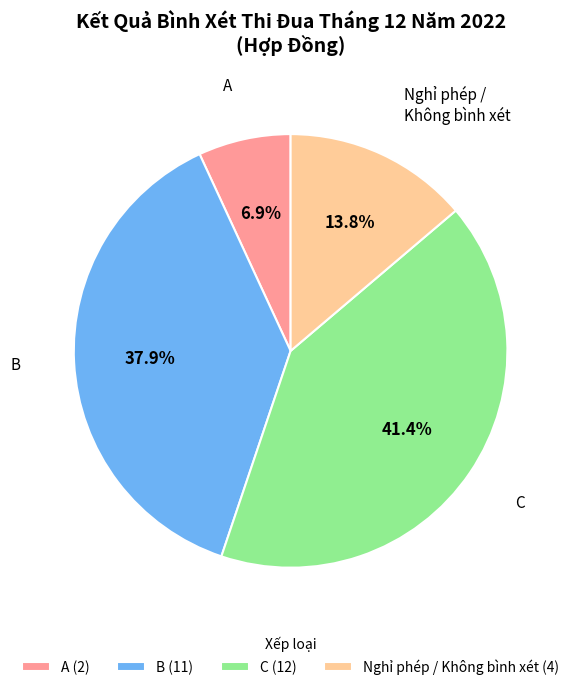

Do B (11) and A (2) together represent more than half of the pie?

No